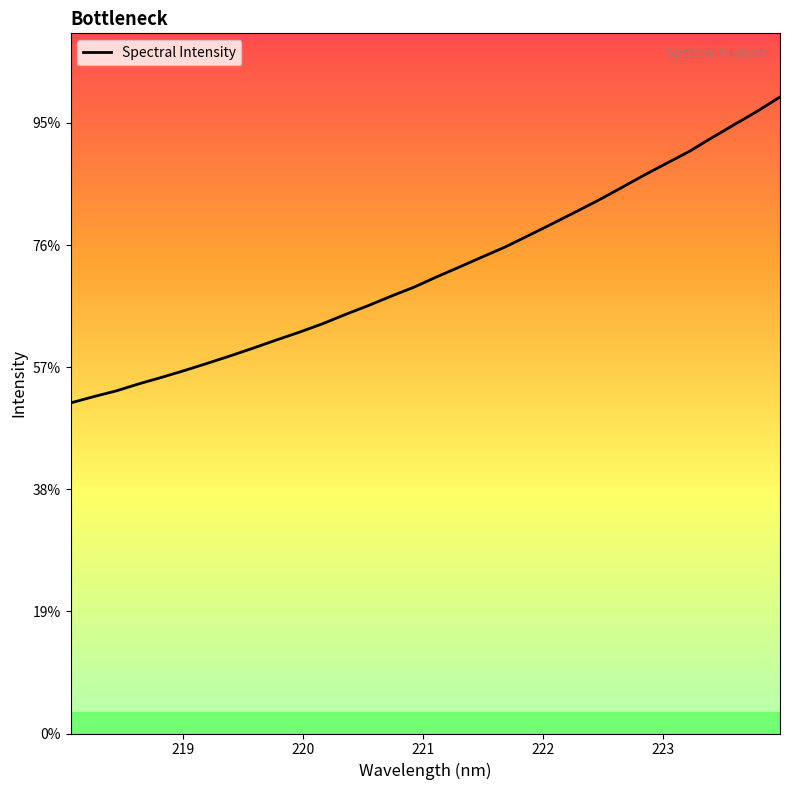

What is the label of the 3rd point from the left?

220